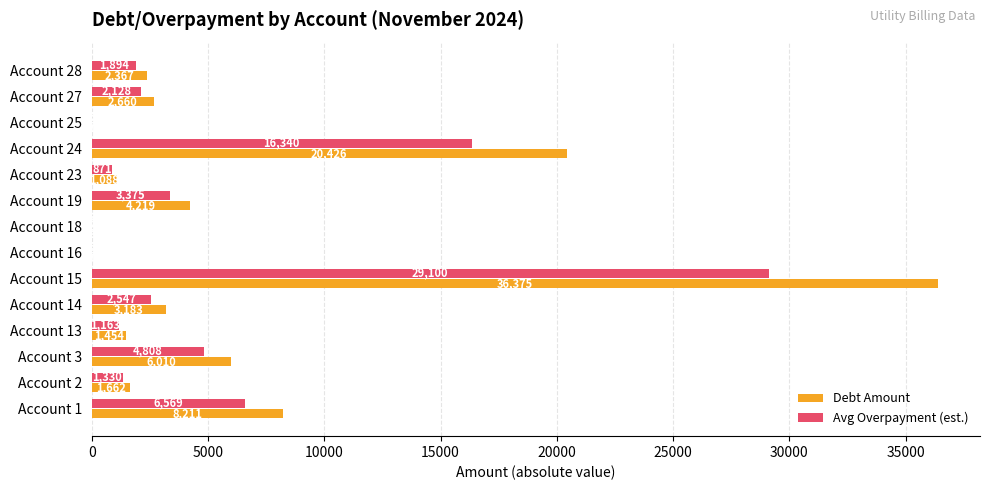

What are all the series names shown in the legend?

Debt Amount, Avg Overpayment (est.)